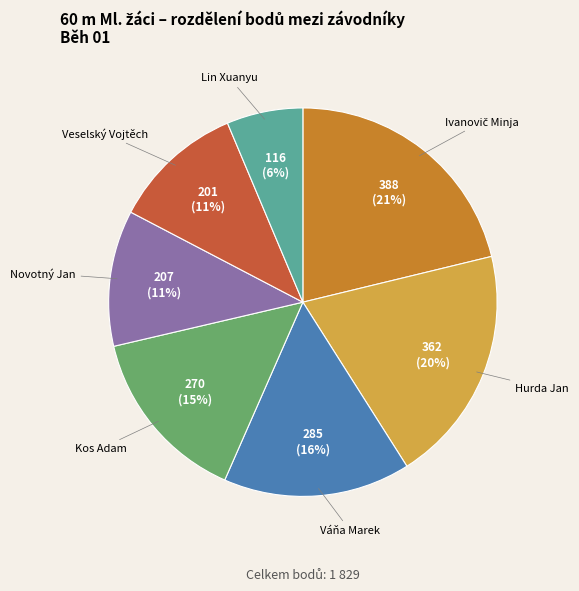

Which slice is the smallest?

Lin Xuanyu